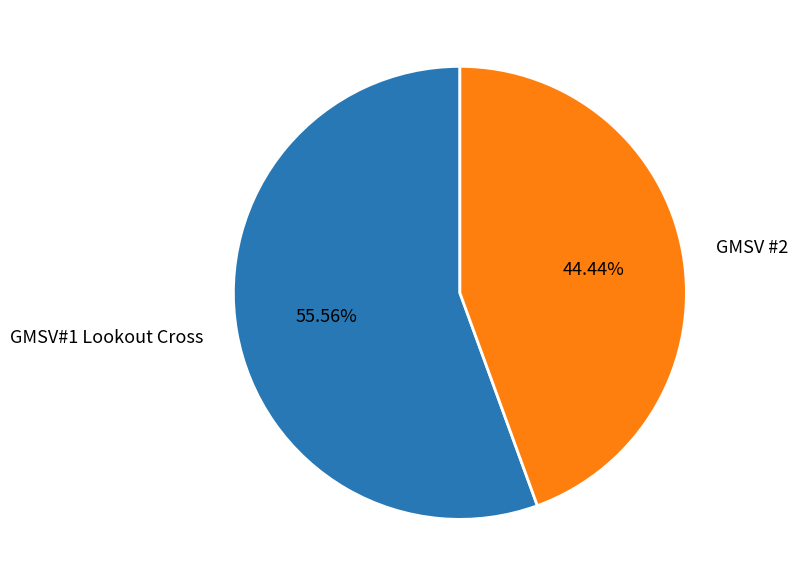

Does any single category account for the majority?

Yes